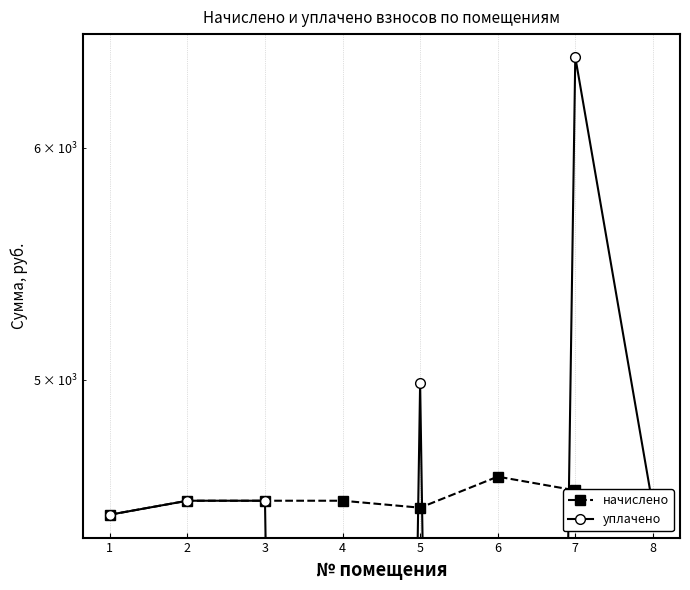

Is the value of начислено at 1 greater than the value of уплачено at 5?

No